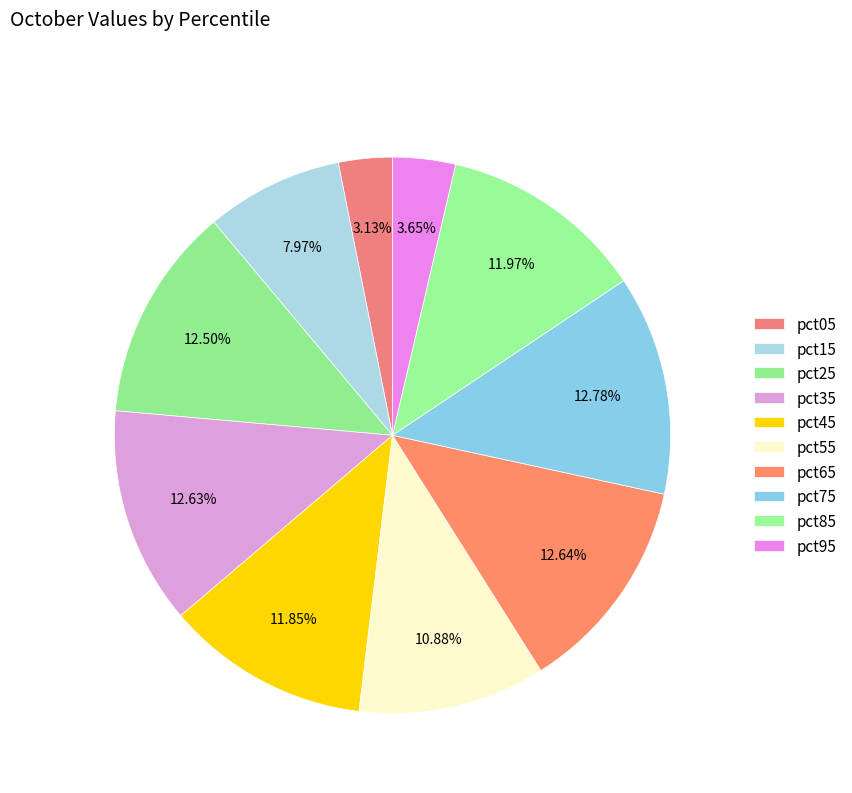

Count the number of slices in the pie.

10